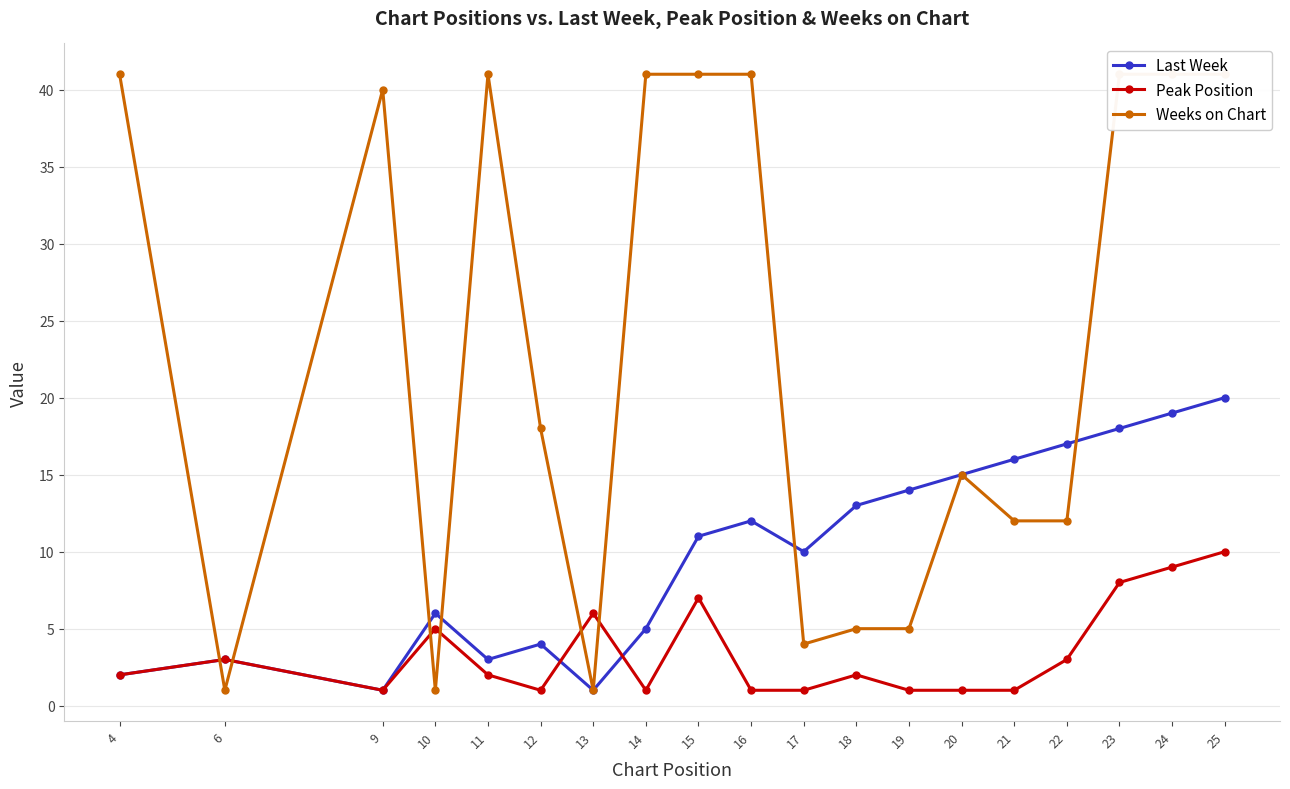

List the series in order of their peak value, lowest first.

Peak Position, Last Week, Weeks on Chart